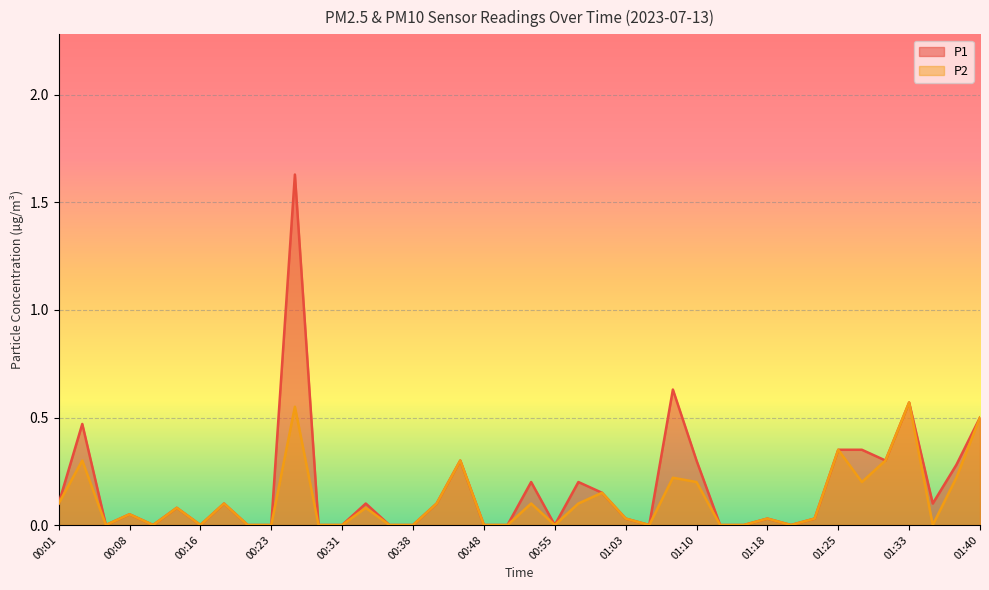

What is the difference between the maximum and second lowest values in the P1 series?

1.6